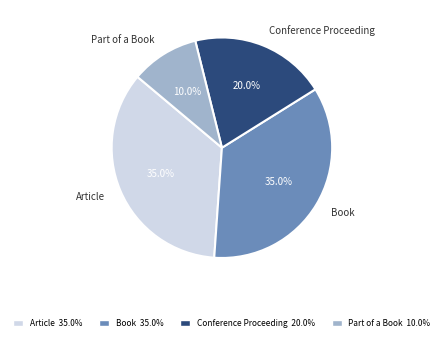

The Part of a Book slice represents 25% of the pie. True or false?

False